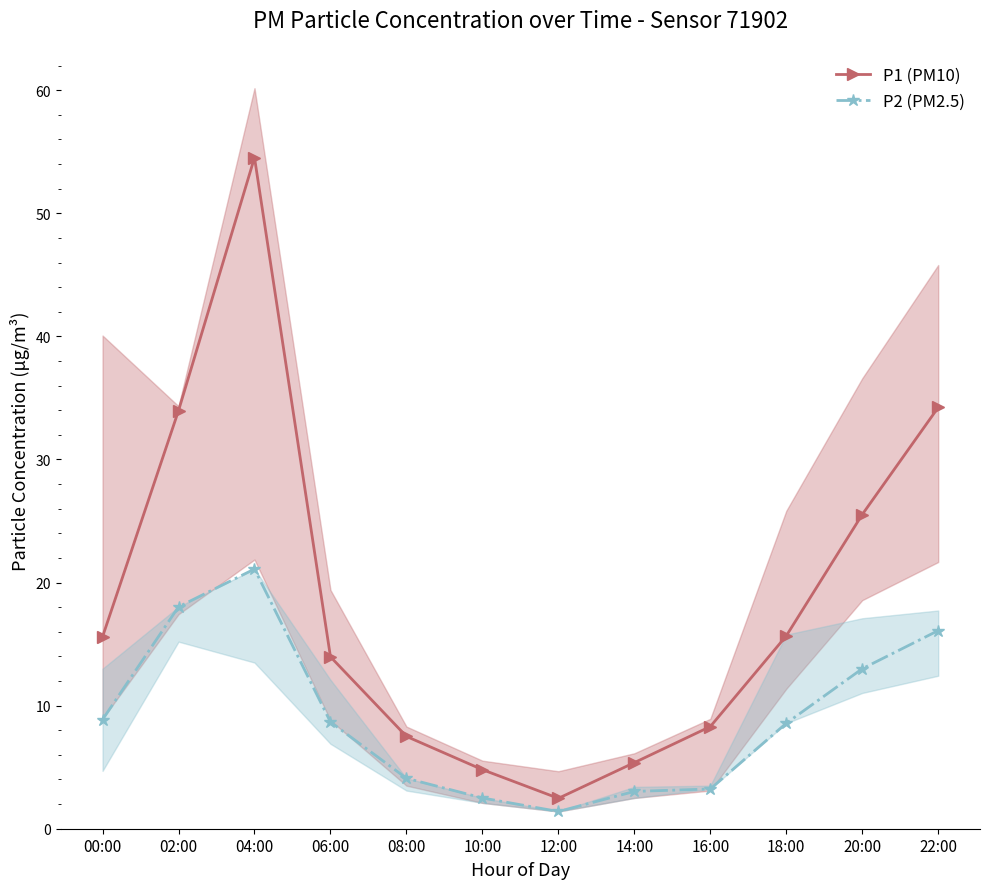

In P2 (PM2.5), how many points are higher than both neighbors (excluding endpoints)?

1